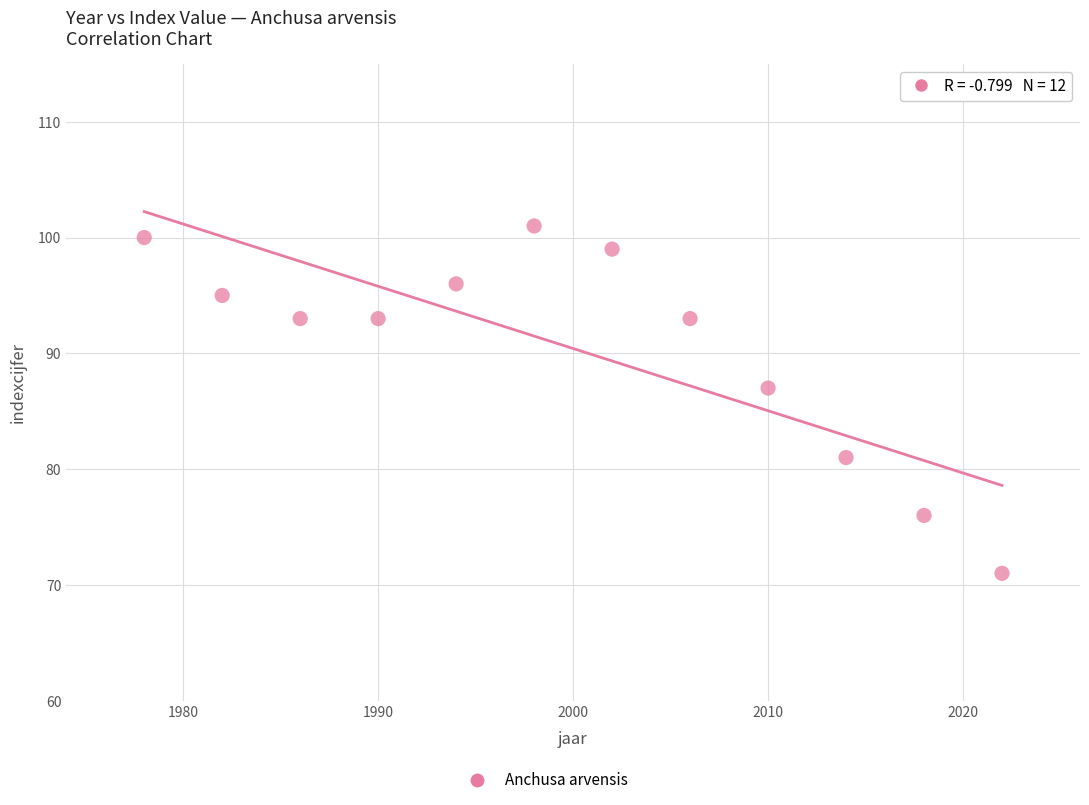

What is the range of Y values (max minus min)?

30